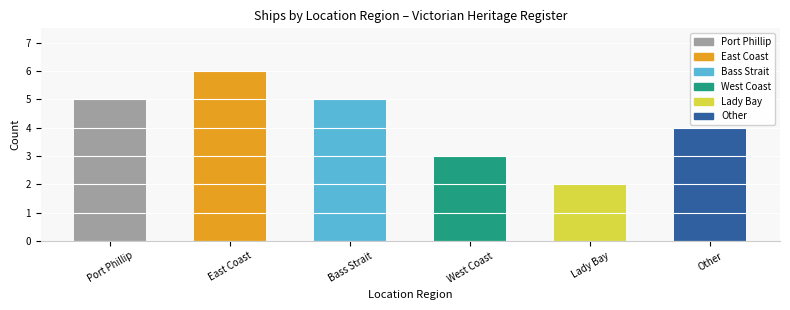

True or false: the data shows 3 at West Coast.

True